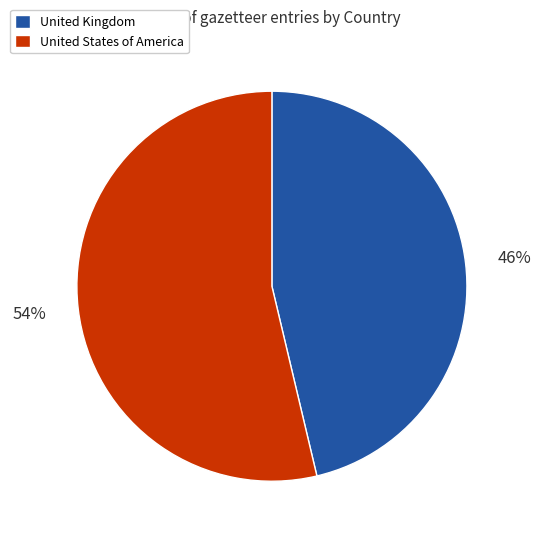

What percentage is the United Kingdom slice, to the nearest percent?

46%